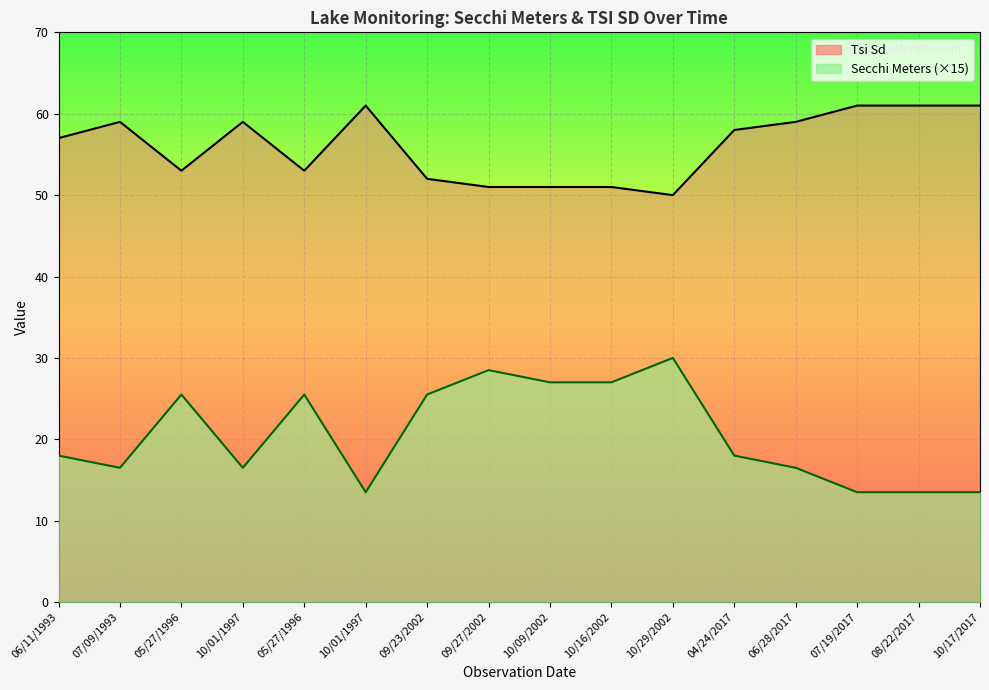

What is the total value across all series at 10/01/1997?

75.5